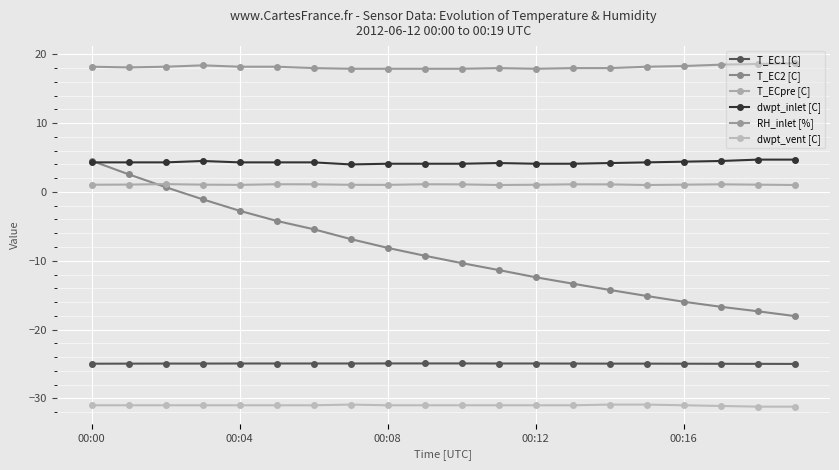

How many categories are shown in the chart?

20